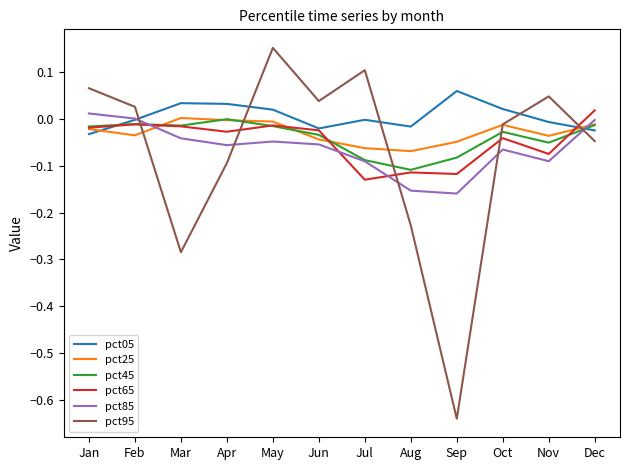

After their last crossing, which series has the higher values: pct95 or pct65?

pct65